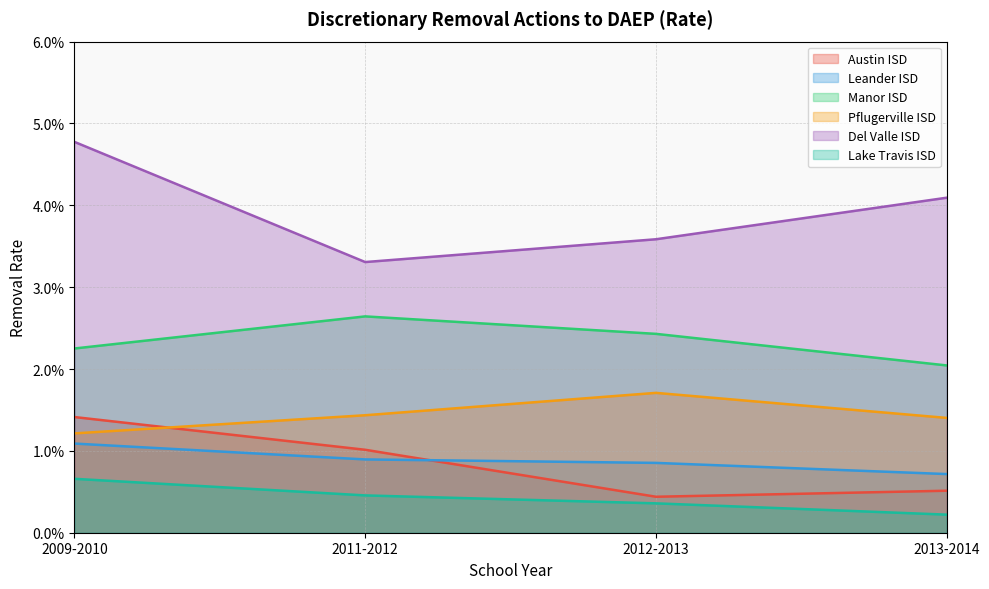

Which series changed the most between 2011-2012 and 2013-2014?

Del Valle ISD